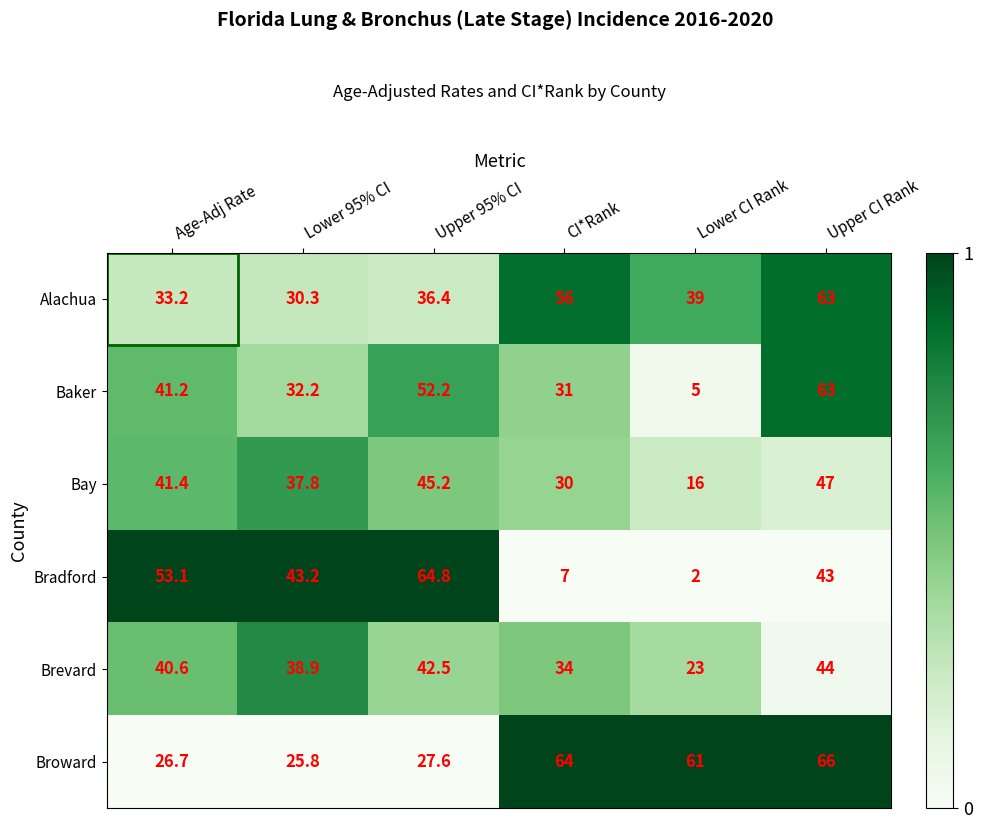

What is the difference between the Alachua values at Upper CI Rank and CI*Rank?

7.0